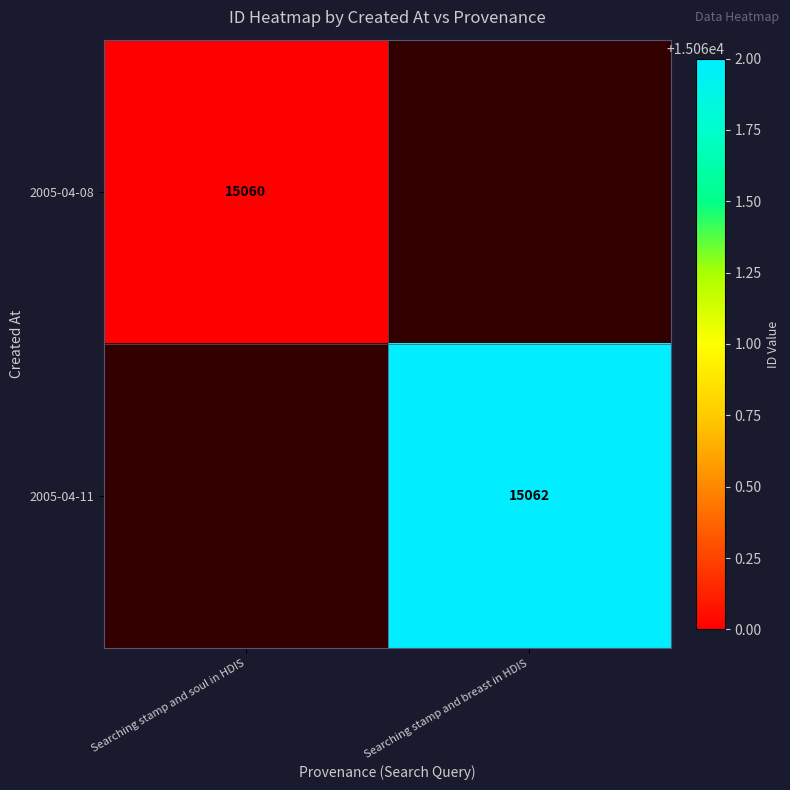

How many distinct data groups are displayed?

2